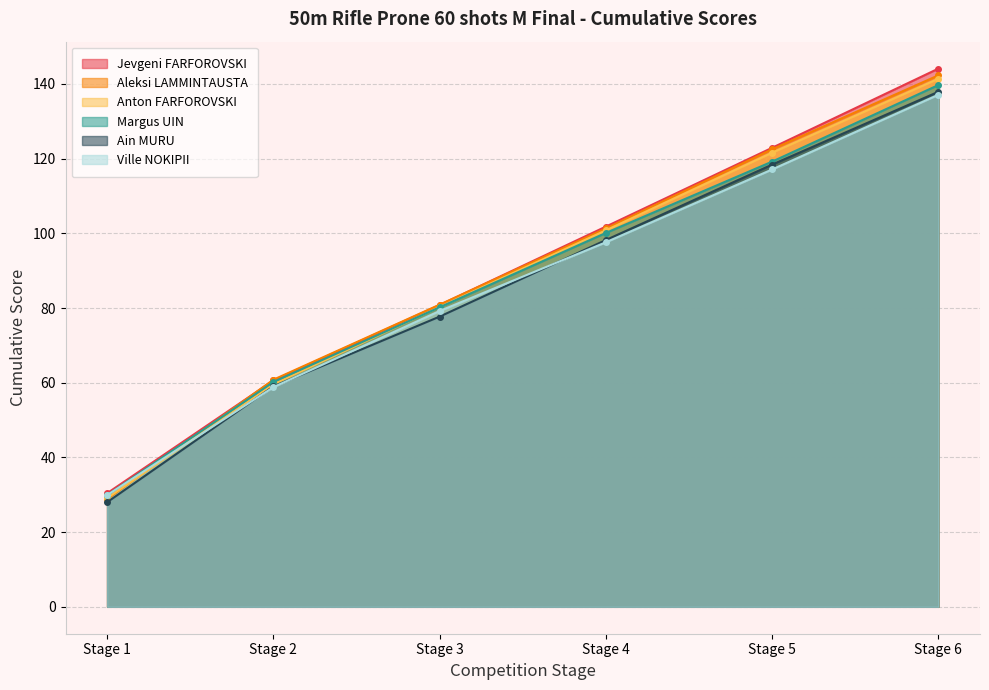

What is the difference between the maximum and minimum values in the Ain MURU series?

109.9